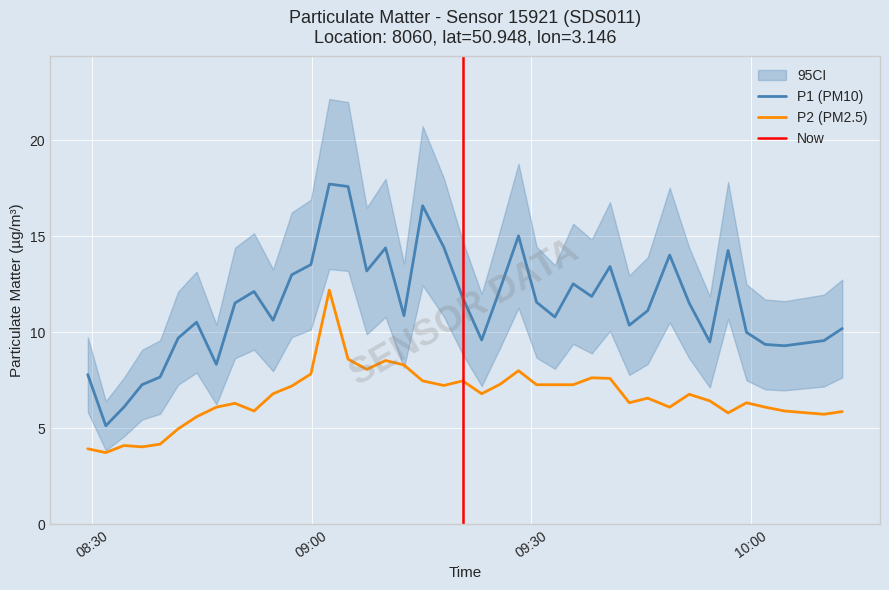

True or false: P2 (PM2.5) and P1 (PM10) intersect in this chart.

False